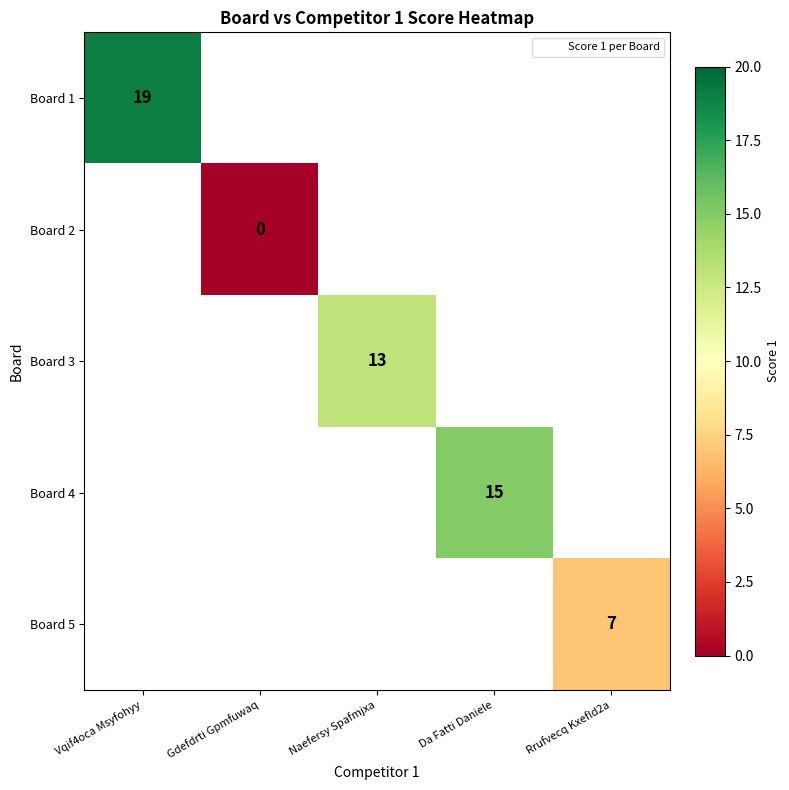

Is it true that Board 4 equals 15 at Da Fatti Daniele?

True